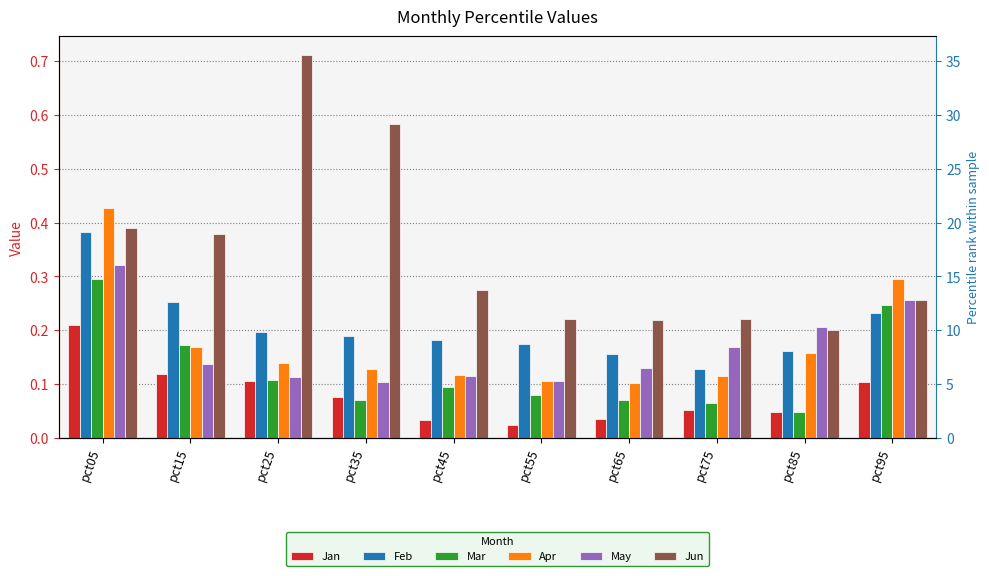

Which series has the largest range (max minus min)?

Jun